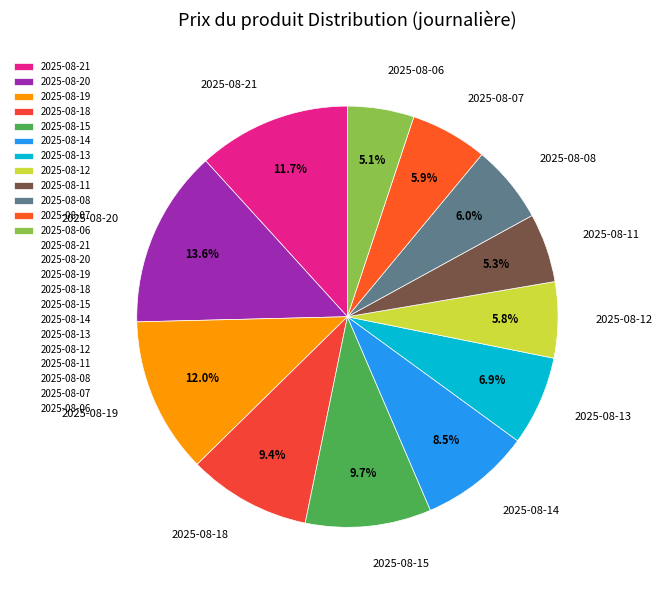

Does any single category account for the majority?

No